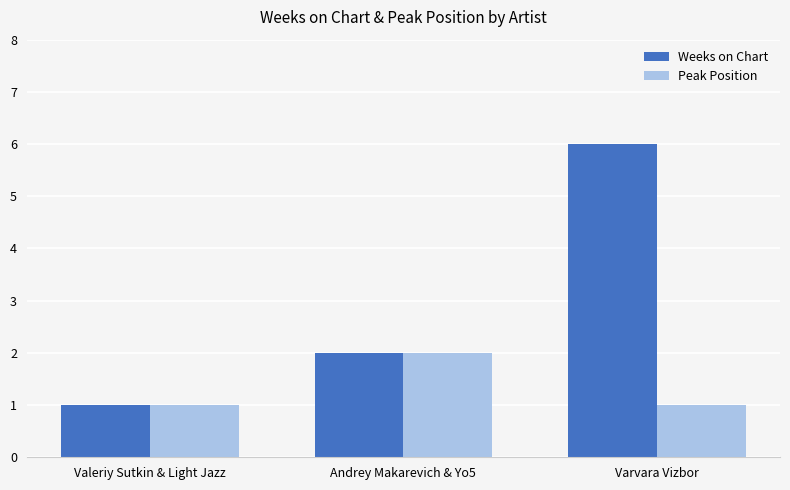

Which series has the largest range (max minus min)?

Weeks on Chart